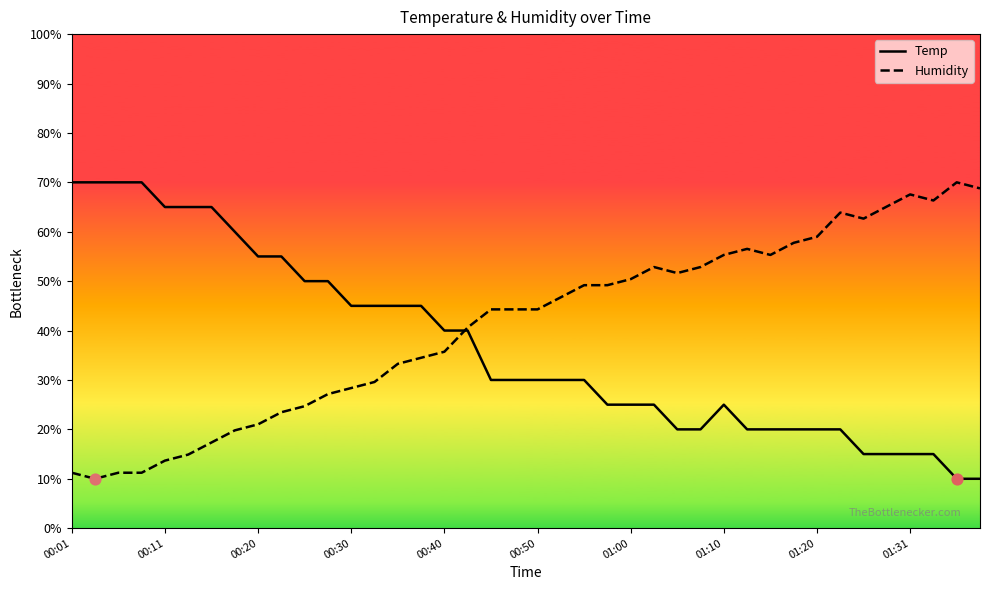

Which series has the largest total across all categories?

Humidity